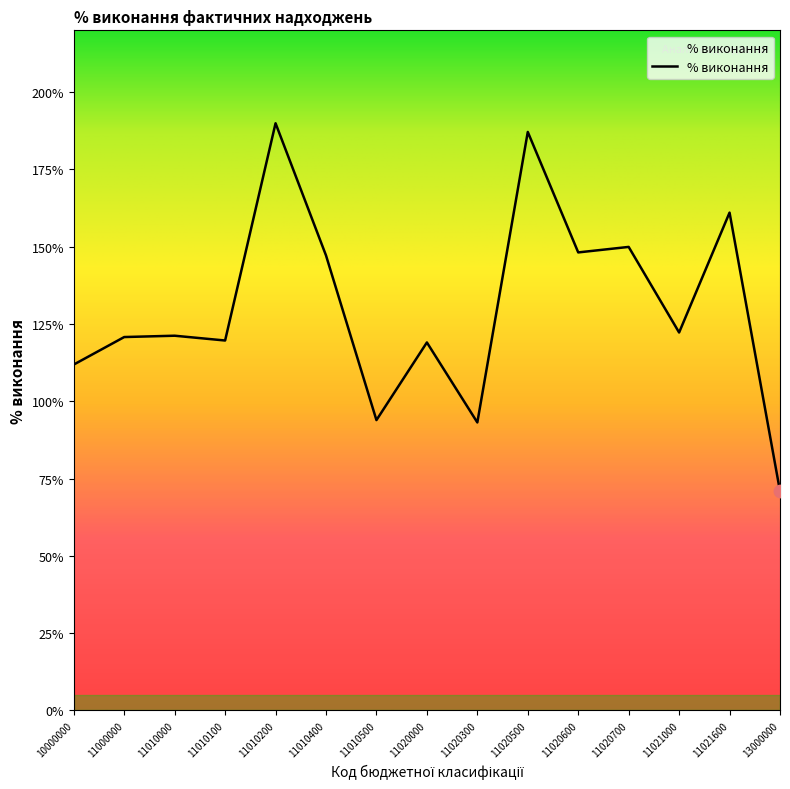

What is the ratio of the value at 11010100 to the value at 11021600?

0.7